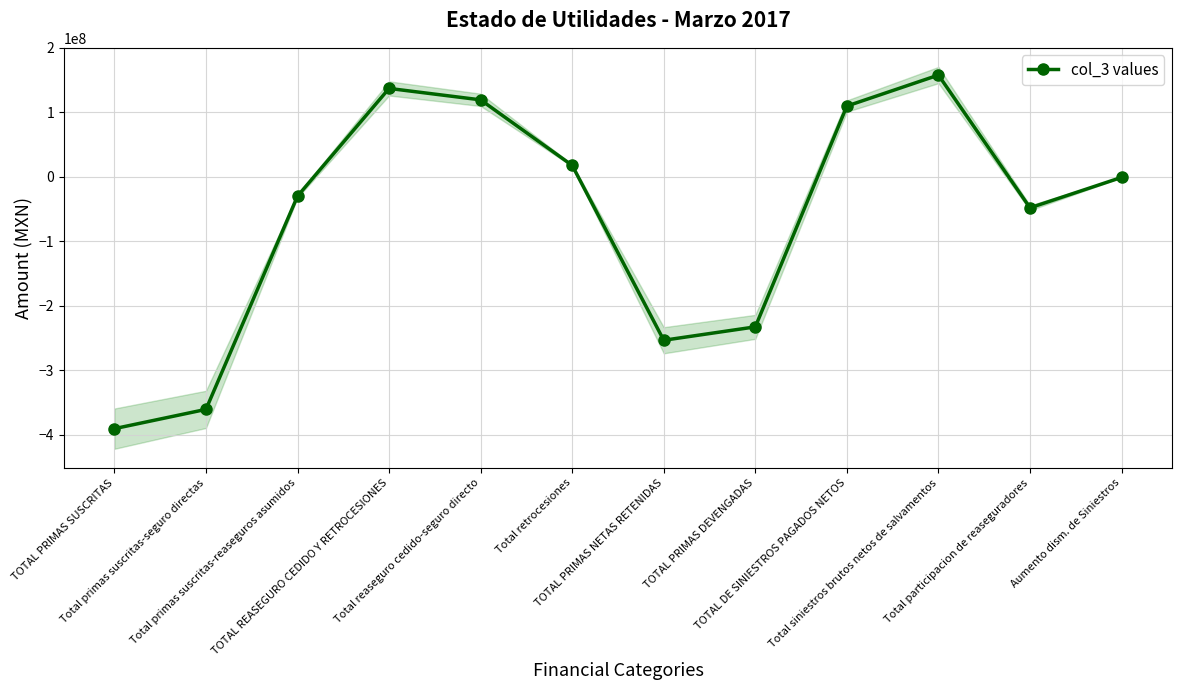

What is the minimum value shown in the chart?

-390678495.2